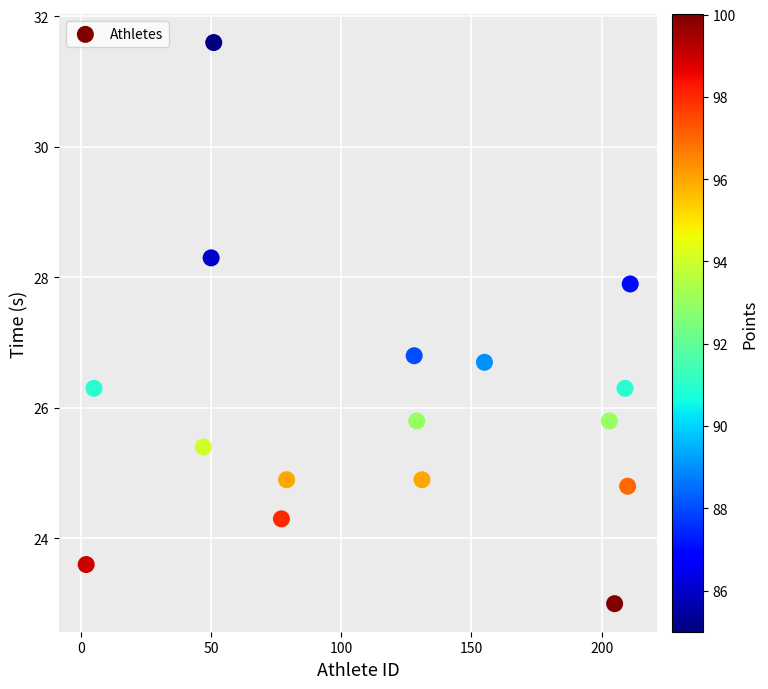

What is the range of Y values (max minus min)?

8.6